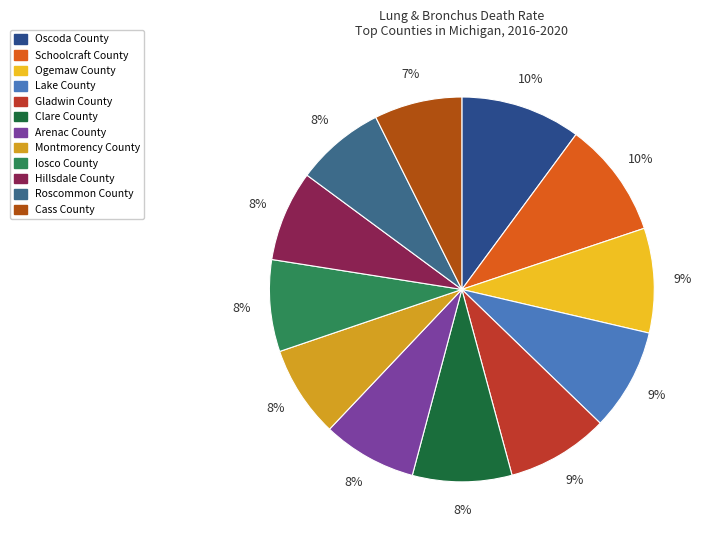

Is there a majority slice in this chart?

No